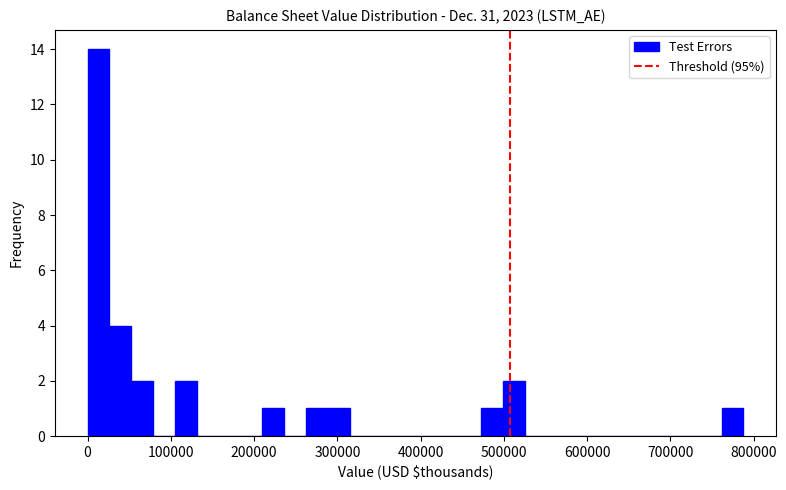

Around what value on the x-axis is the tallest bar? Give the approximate position of its centre, as read against the axis.

10000